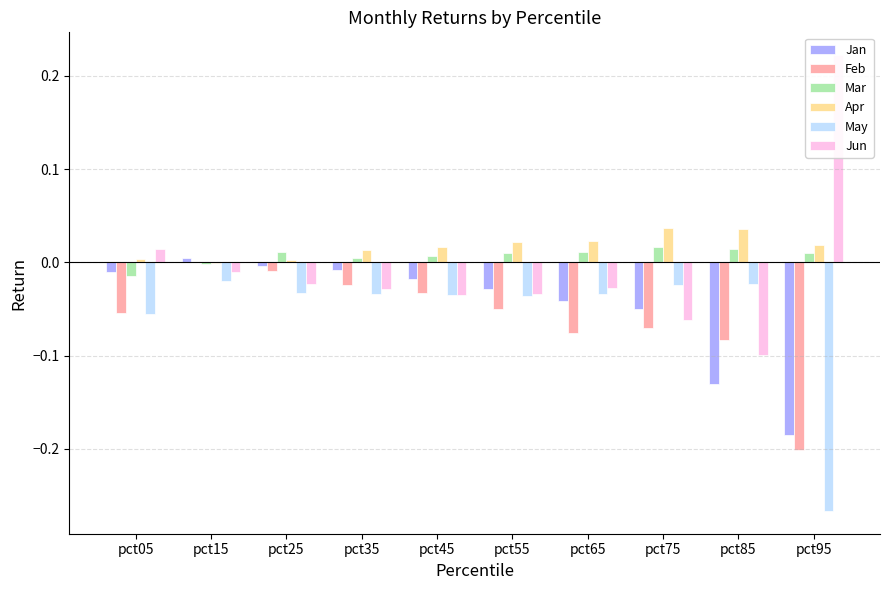

What is the sum of the Apr values at pct45 and pct75?

0.1